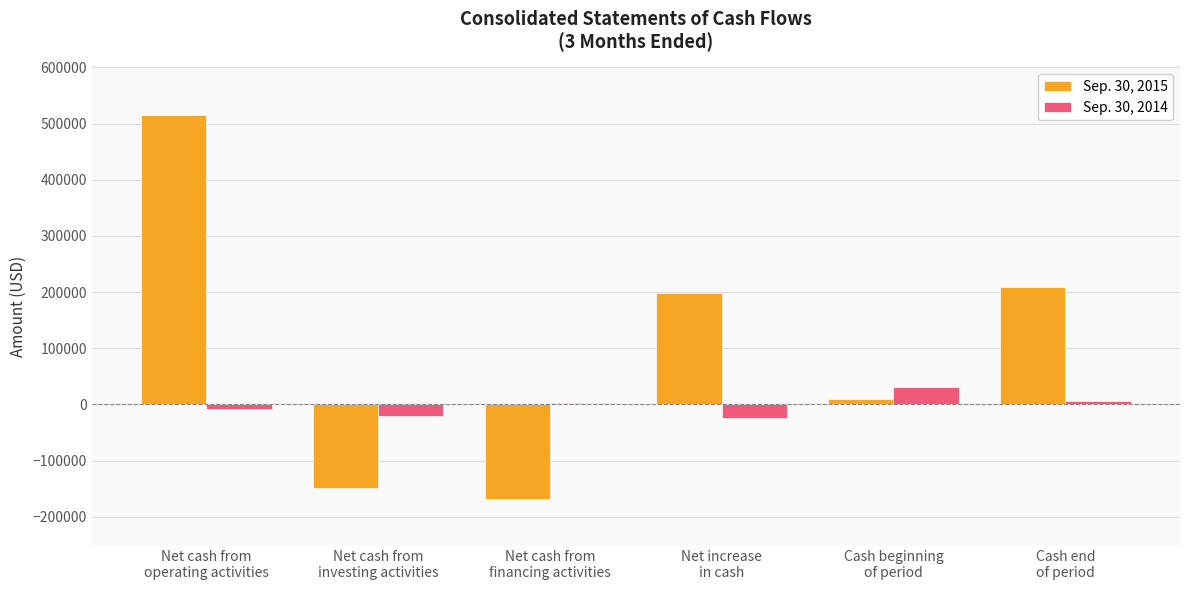

Which series has the largest range (max minus min)?

Sep. 30, 2015